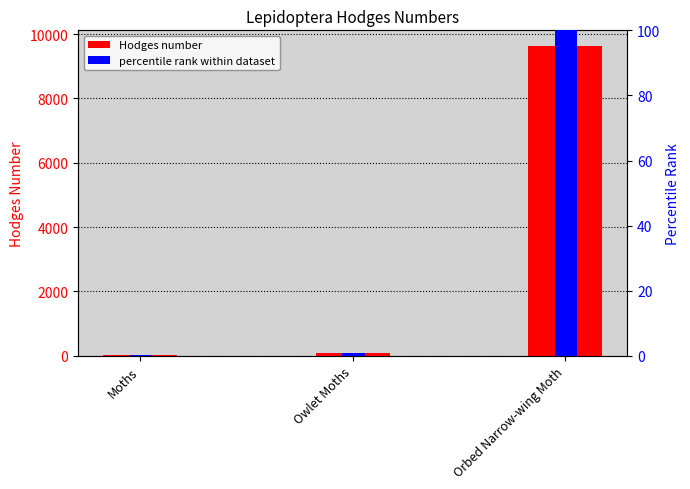

What are all the series names shown in the legend?

Hodges, percentile rank